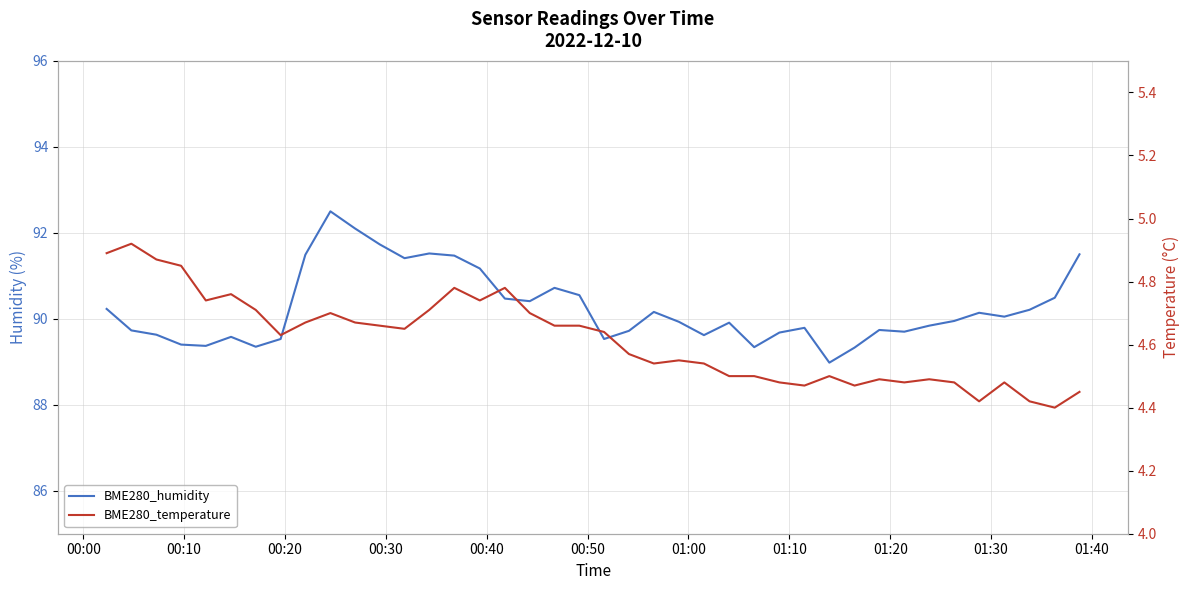

Rank the series by their average value, from lowest to highest.

BME280_temperature, BME280_humidity